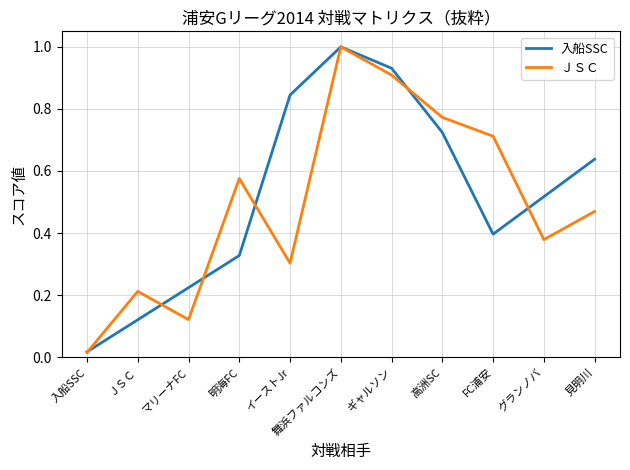

What is the maximum value shown in the chart?

1.0